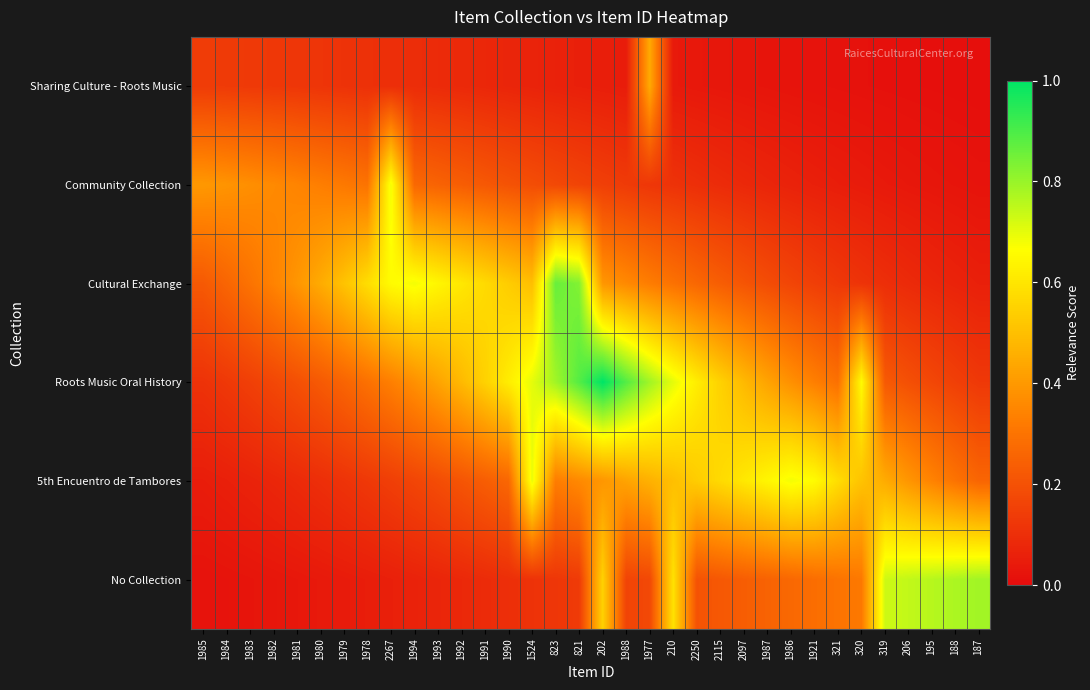

Reading left to right, transcribe all the data shown in this chart.

Sharing Culture - Roots Music: 1985=0.1	1984=0.1	1983=0.1	1982=0.1	1981=0.1	1980=0.1	1979=0.1	1978=0.1	2267=0.1	1994=0.1	1993=0.1	1992=0.1	1991=0.1	1990=0.1	1524=0.1	823=0.1	821=0.1	202=0.1	1988=0.0	1977=0.4	210=0.0	2250=0.0	2115=0.0	2097=0.0	1987=0.0	1986=0.0	1921=0.0	321=0.0	320=0.0	319=0.0	206=0.0	195=0.0	188=0.0	187=0.0
Community Collection: 1985=0.4	1984=0.4	1983=0.4	1982=0.4	1981=0.3	1980=0.3	1979=0.3	1978=0.3	2267=0.7	1994=0.3	1993=0.3	1992=0.2	1991=0.2	1990=0.2	1524=0.2	823=0.2	821=0.2	202=0.1	1988=0.1	1977=0.1	210=0.1	2250=0.1	2115=0.1	2097=0.1	1987=0.1	1986=0.1	1921=0.1	321=0.1	320=0.0	319=0.0	206=0.0	195=0.0	188=0.0	187=0.0
Cultural Exchange: 1985=0.2	1984=0.3	1983=0.3	1982=0.3	1981=0.4	1980=0.4	1979=0.5	1978=0.6	2267=0.7	1994=0.7	1993=0.6	1992=0.6	1991=0.6	1990=0.5	1524=0.5	823=0.9	821=0.8	202=0.4	1988=0.4	1977=0.3	210=0.3	2250=0.3	2115=0.2	2097=0.2	1987=0.2	1986=0.2	1921=0.1	321=0.1	320=0.1	319=0.1	206=0.1	195=0.1	188=0.1	187=0.1
Roots Music Oral History: 1985=0.1	1984=0.1	1983=0.1	1982=0.2	1981=0.2	1980=0.2	1979=0.3	1978=0.3	2267=0.3	1994=0.4	1993=0.4	1992=0.5	1991=0.5	1990=0.6	1524=0.7	823=0.8	821=0.9	202=1.0	1988=0.9	1977=0.8	210=0.7	2250=0.6	2115=0.5	2097=0.5	1987=0.4	1986=0.4	1921=0.3	321=0.3	320=0.7	319=0.2	206=0.2	195=0.2	188=0.1	187=0.1
5th Encuentro de Tambores: 1985=0.0	1984=0.1	1983=0.1	1982=0.1	1981=0.1	1980=0.1	1979=0.1	1978=0.1	2267=0.1	1994=0.2	1993=0.2	1992=0.2	1991=0.2	1990=0.3	1524=0.7	823=0.3	821=0.4	202=0.4	1988=0.4	1977=0.5	210=0.5	2250=0.5	2115=0.6	2097=0.6	1987=0.6	1986=0.7	1921=0.7	321=0.6	320=0.5	319=0.4	206=0.4	195=0.3	188=0.3	187=0.3
No Collection: 1985=0.0	1984=0.0	1983=0.0	1982=0.0	1981=0.0	1980=0.0	1979=0.0	1978=0.1	2267=0.1	1994=0.1	1993=0.1	1992=0.1	1991=0.1	1990=0.1	1524=0.1	823=0.1	821=0.1	202=0.5	1988=0.2	1977=0.2	210=0.6	2250=0.2	2115=0.2	2097=0.2	1987=0.3	1986=0.3	1921=0.3	321=0.3	320=0.3	319=0.7	206=0.7	195=0.8	188=0.8	187=0.8